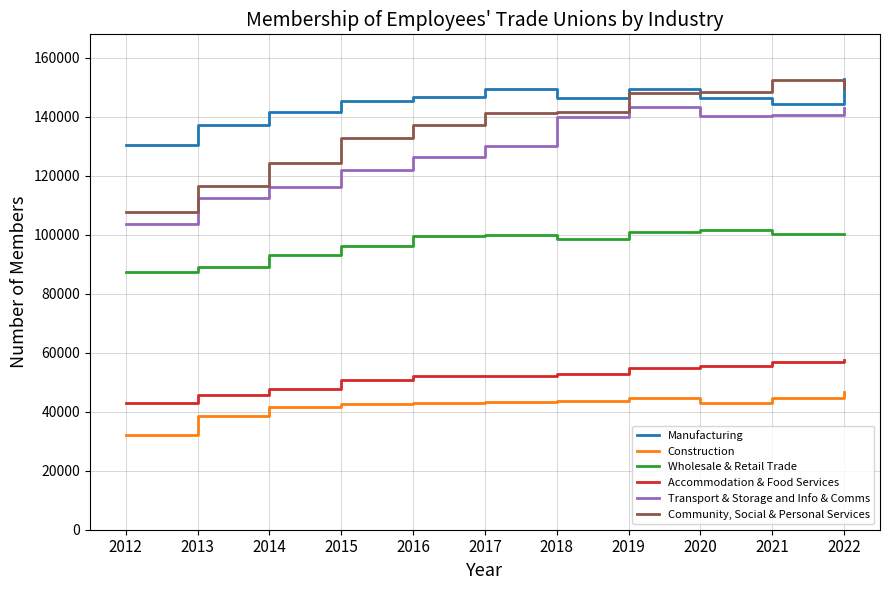

Which series has the widest spread of values?

Community, Social & Personal Services